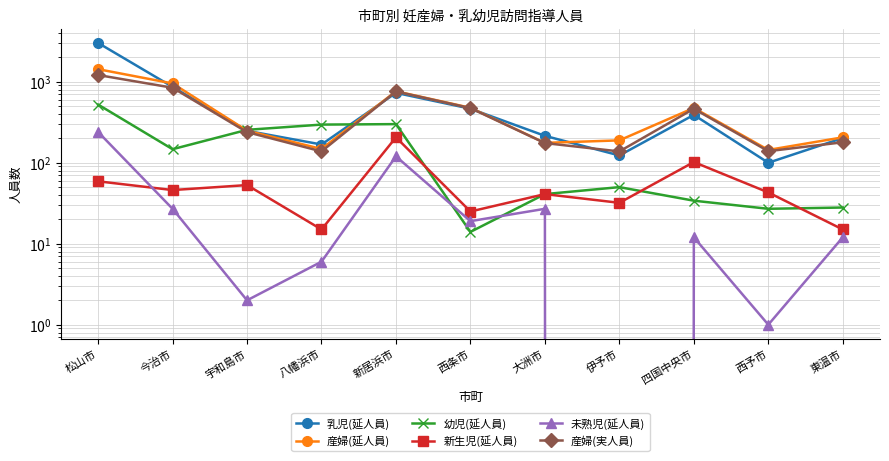

Reading right to left, extract all data points from this chart.

乳児(延人員): 東温市=202	西予市=100	四国中央市=390	伊予市=123	大洲市=215	西条市=465	新居浜市=730	八幡浜市=168	宇和島市=248	今治市=865	松山市=3017
産婦(延人員): 東温市=206	西予市=144	四国中央市=475	伊予市=189	大洲市=176	西条市=477	新居浜市=764	八幡浜市=148	宇和島市=249	今治市=954	松山市=1431
幼児(延人員): 東温市=28	西予市=27	四国中央市=34	伊予市=50	大洲市=41	西条市=14	新居浜市=300	八幡浜市=296	宇和島市=255	今治市=147	松山市=523
新生児(延人員): 東温市=15	西予市=43	四国中央市=102	伊予市=32	大洲市=41	西条市=25	新居浜市=206	八幡浜市=15	宇和島市=53	今治市=46	松山市=59
未熟児(延人員): 東温市=12	西予市=1	四国中央市=12	伊予市=0	大洲市=27	西条市=19	新居浜市=120	八幡浜市=6	宇和島市=2	今治市=27	松山市=240
産婦(実人員): 東温市=179	西予市=139	四国中央市=464	伊予市=138	大洲市=175	西条市=473	新居浜市=759	八幡浜市=138	宇和島市=239	今治市=844	松山市=1212